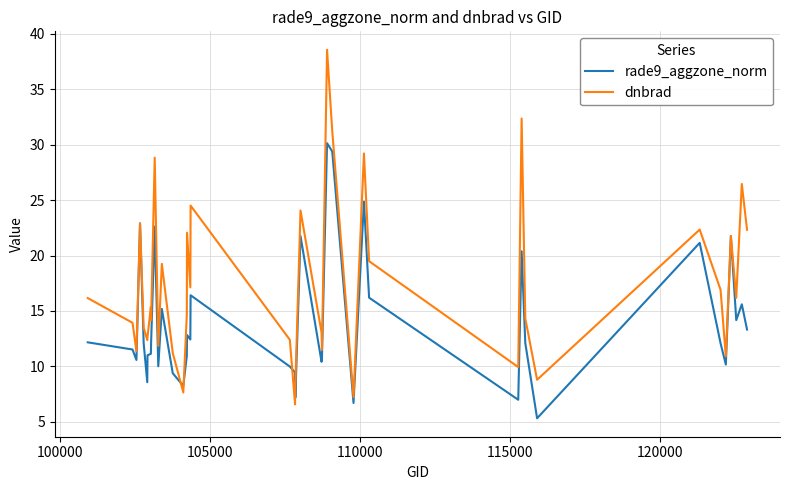

Does the chart display data point markers on the line(s)?

No